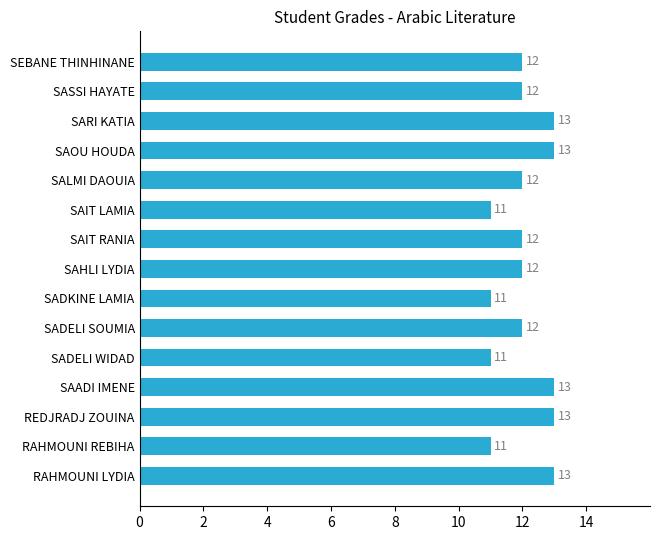

What is the difference between the maximum and minimum values?

2